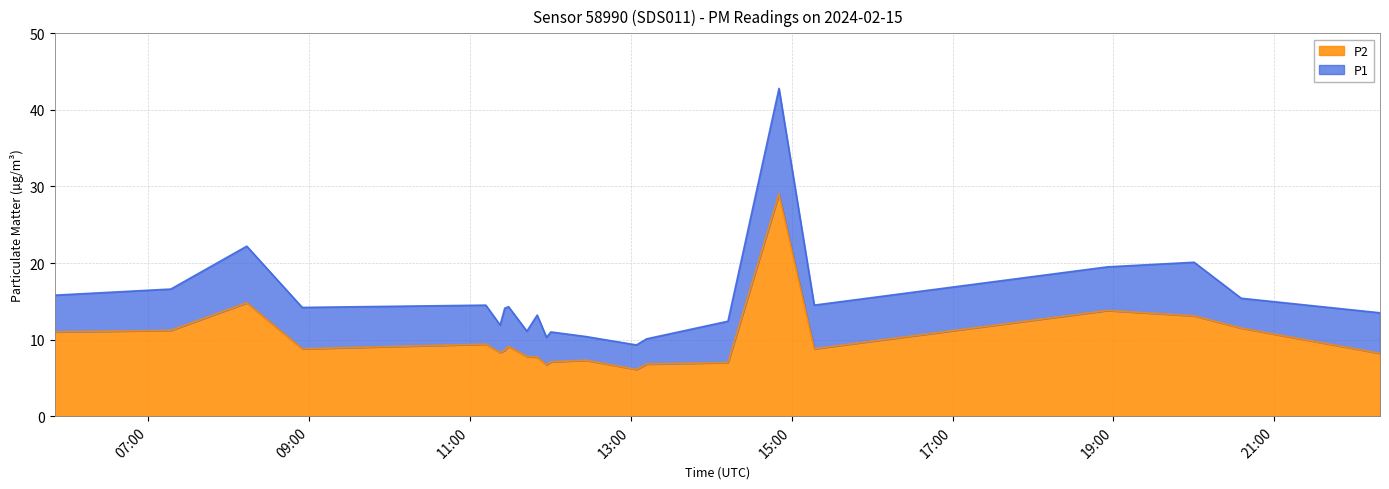

How many data points does each series have?

22